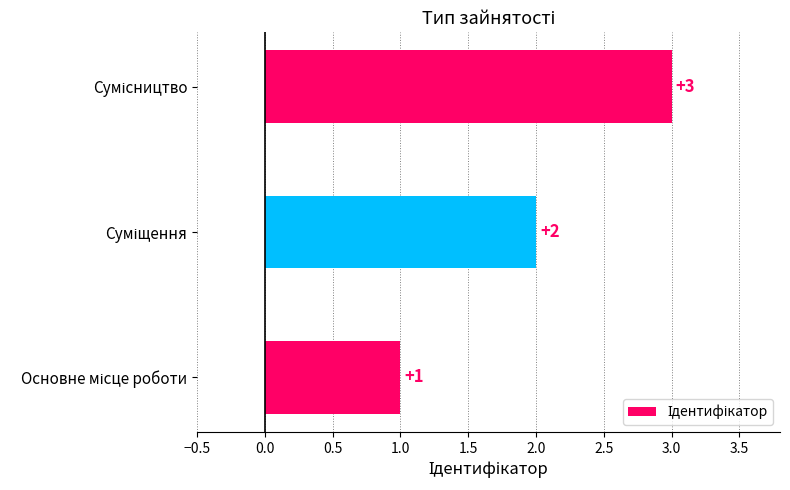

What is the greatest value displayed?

3